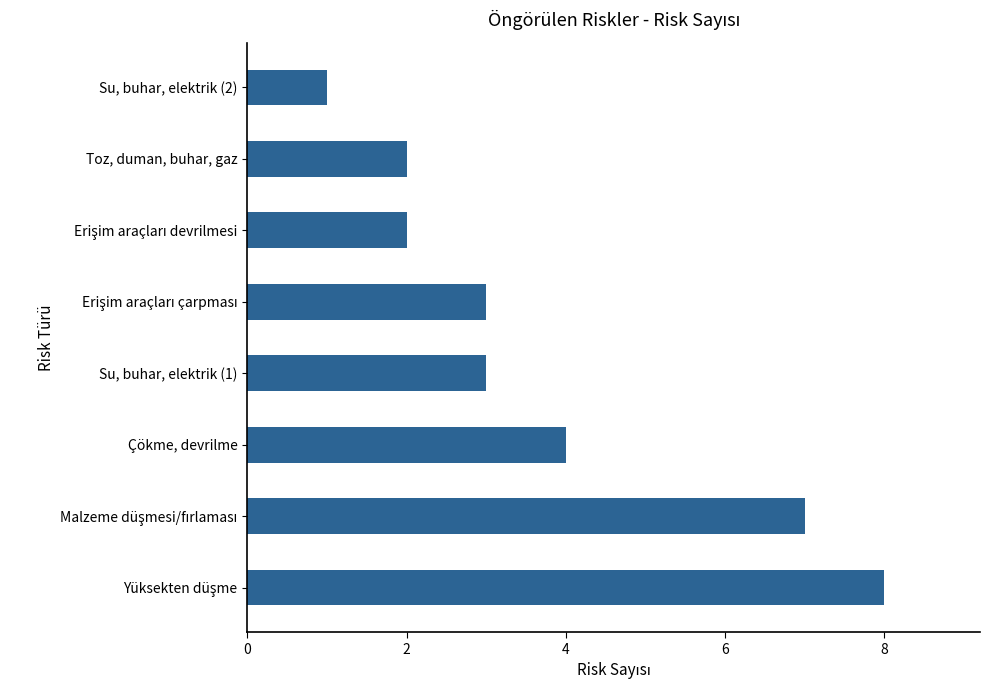

The value at Toz, duman, buhar, gaz is 2. True or false?

True